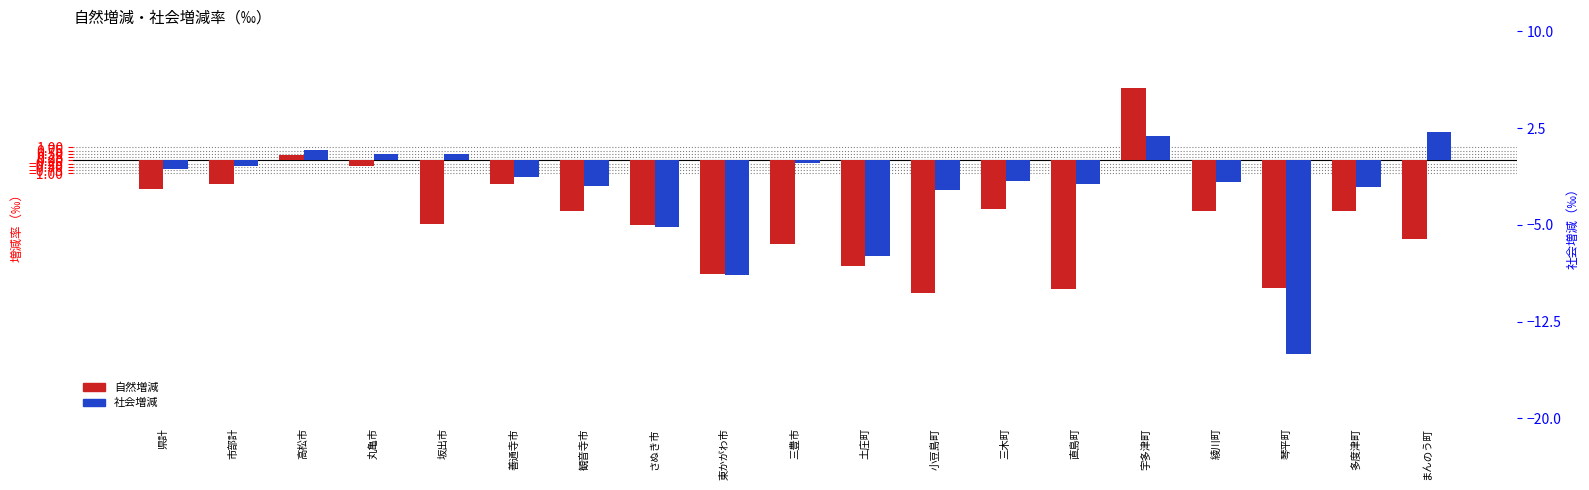

How many data points in 社会増減 are less than -1?

11